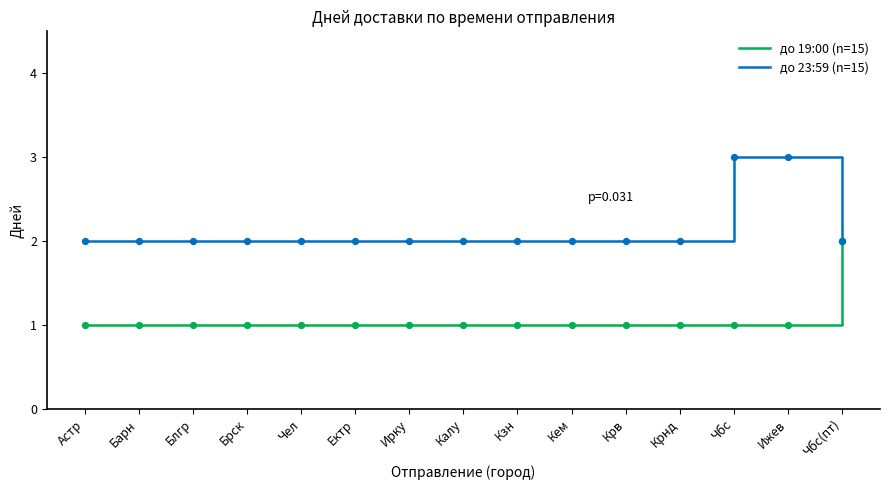

Which series has the largest total across all categories?

до 23:59 (n=15)